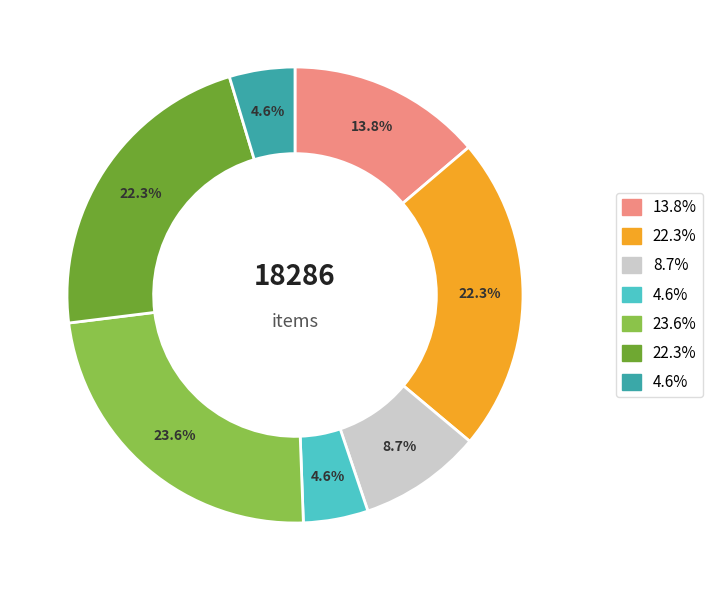

Does any single category account for the majority?

No